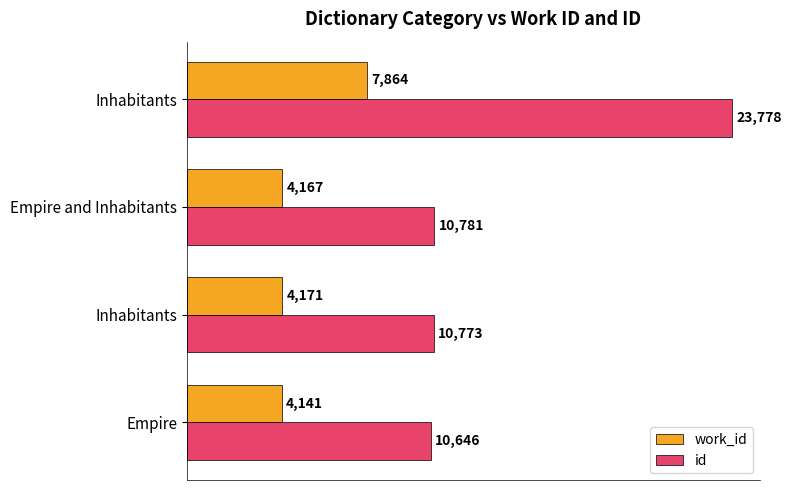

What is the difference between the maximum and minimum values in the work_id series?

3723